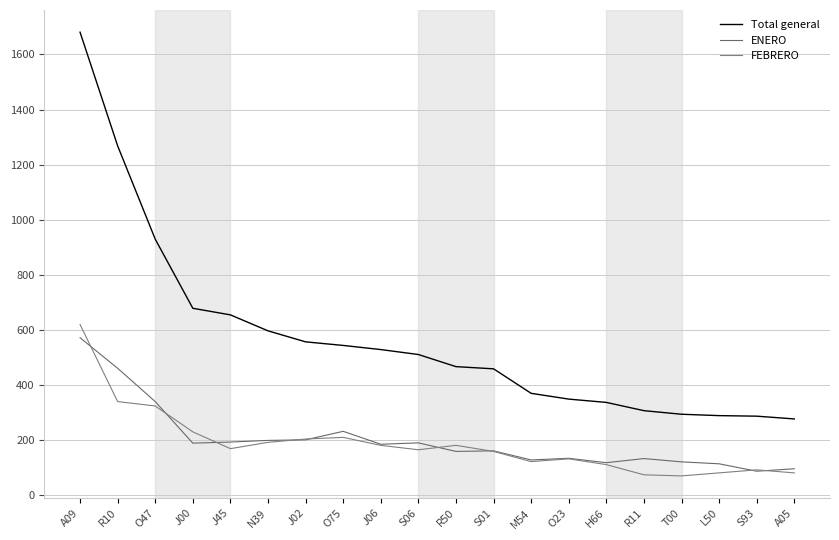

What is the spread (max minus min) of values at R10?

929